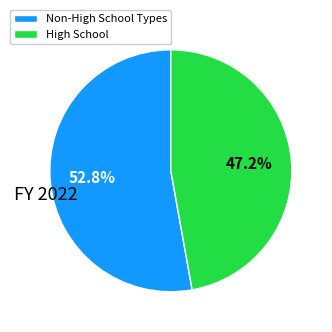

Approximately how many times larger is the value at Non-High School Types compared to High School?

1.1